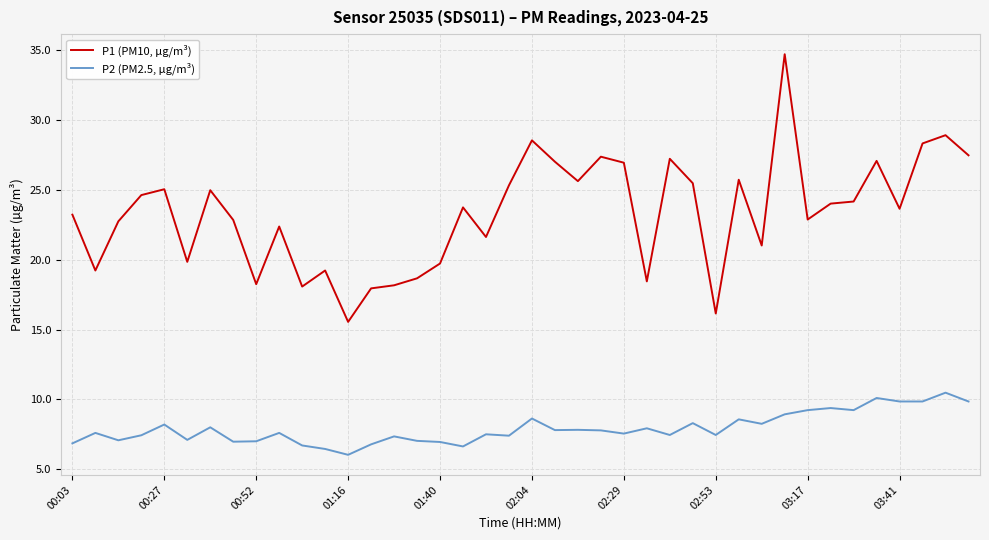

True or false: P1 (PM10, µg/m³) and P2 (PM2.5, µg/m³) cross at least once.

False